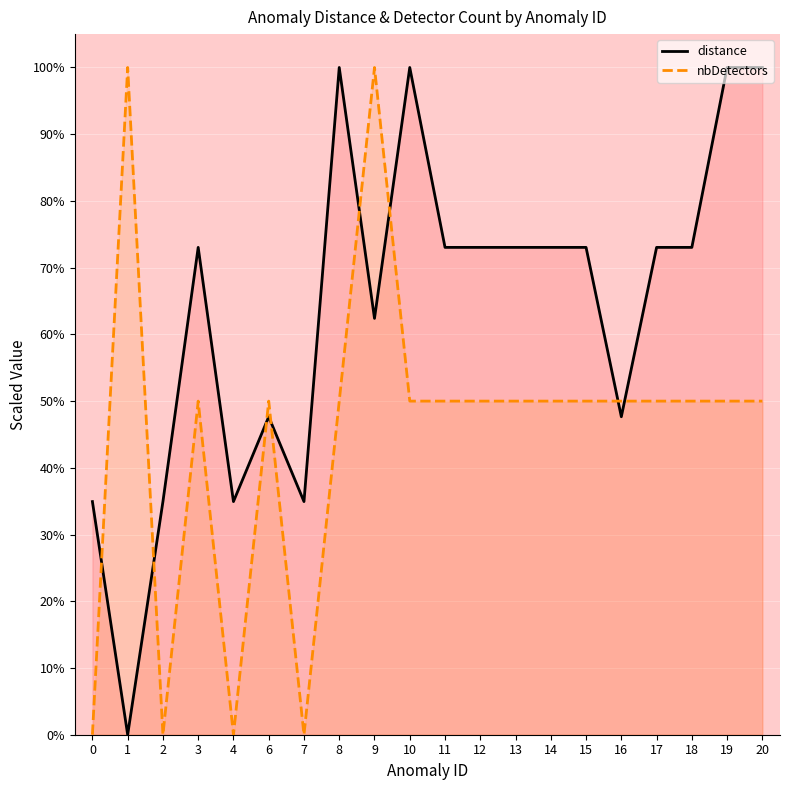

Between 3 and 4, which series saw the biggest shift?

nbDetectors